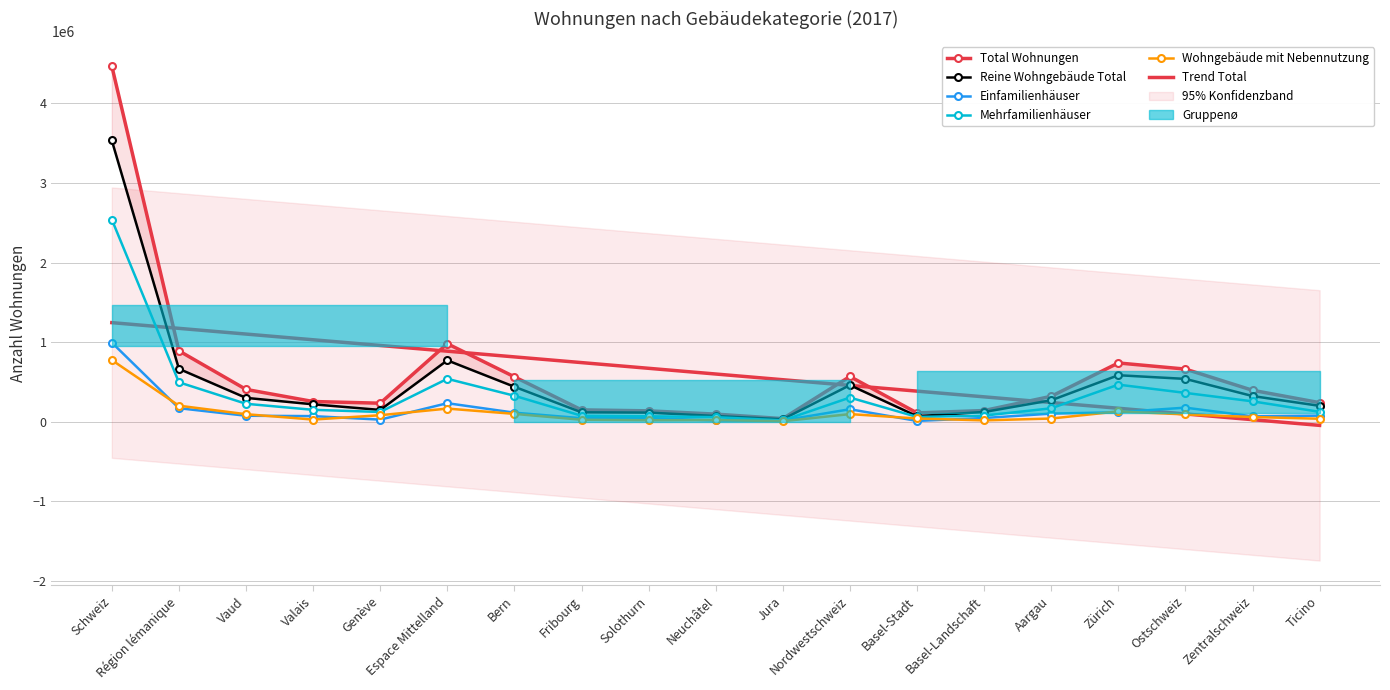

What is the difference between the Total Wohnungen values at Schweiz and Valais?

4216414.0